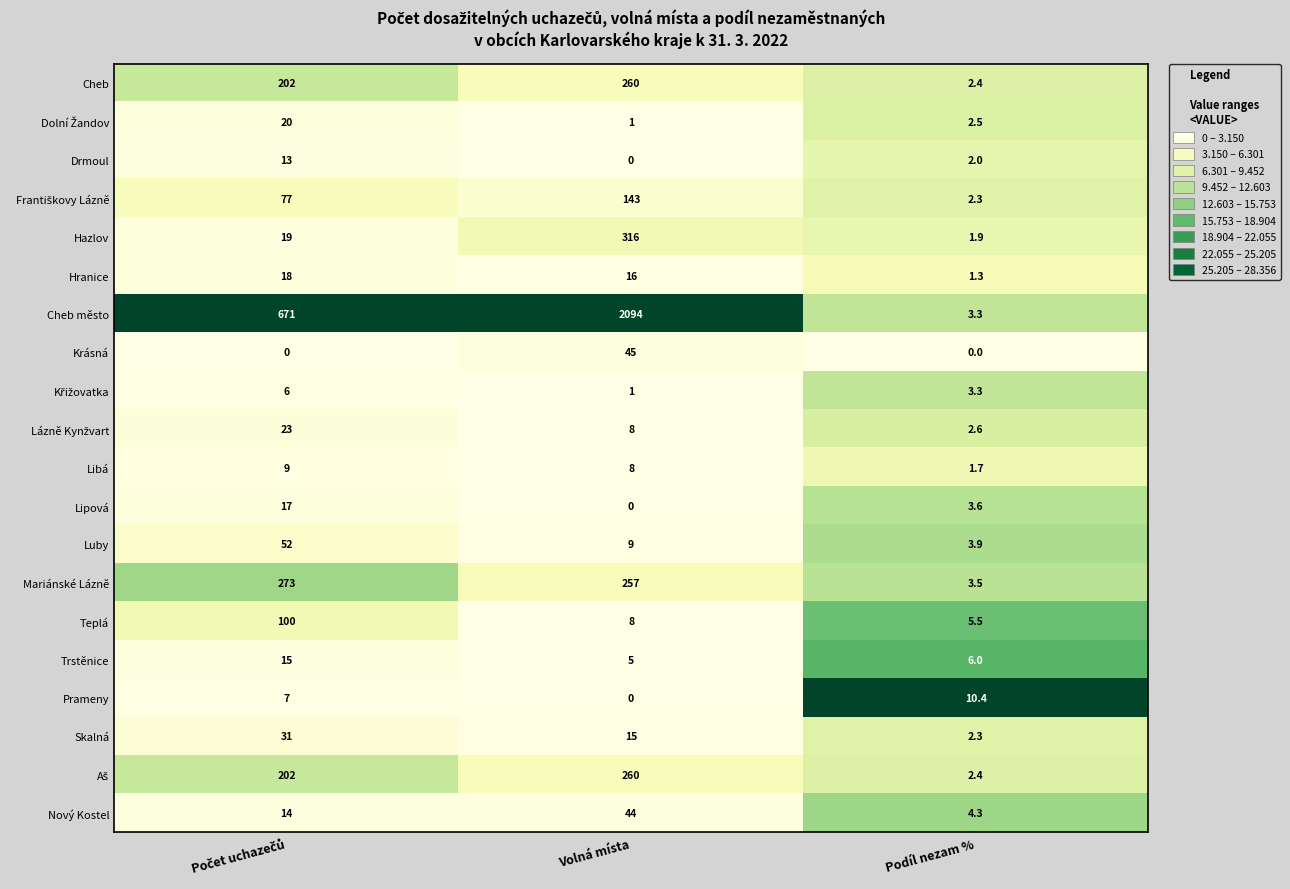

True or false: Skalná has a value of 6.3 at Volná místa.

False